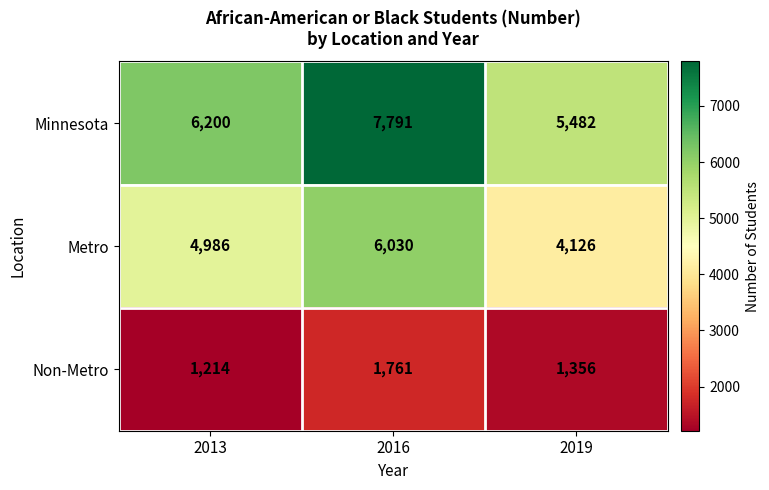

Count the number of data series in this chart.

3